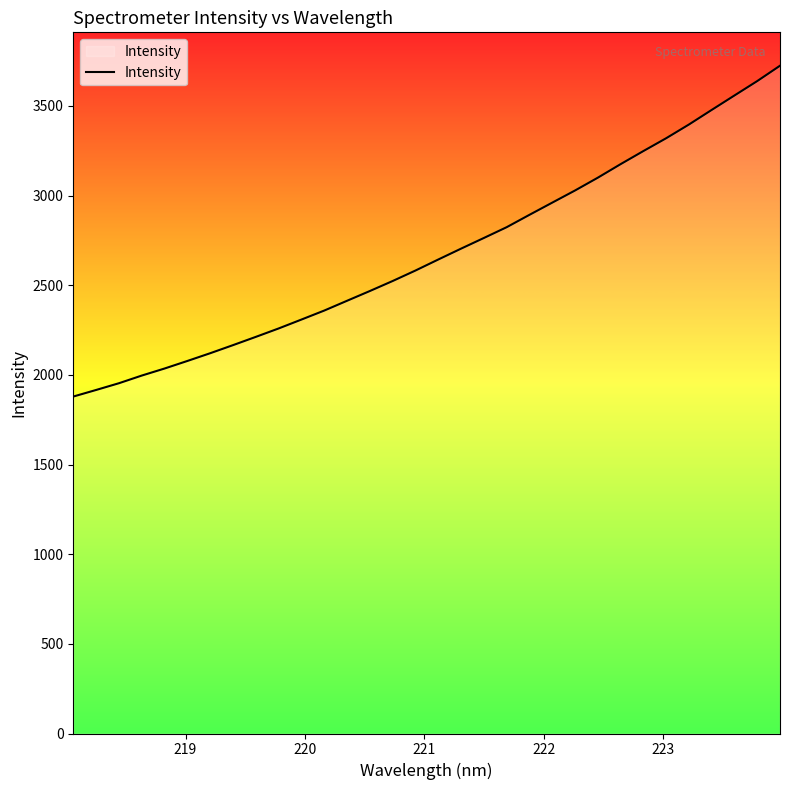

True or false: the data has more than 0 interior local peaks.

False